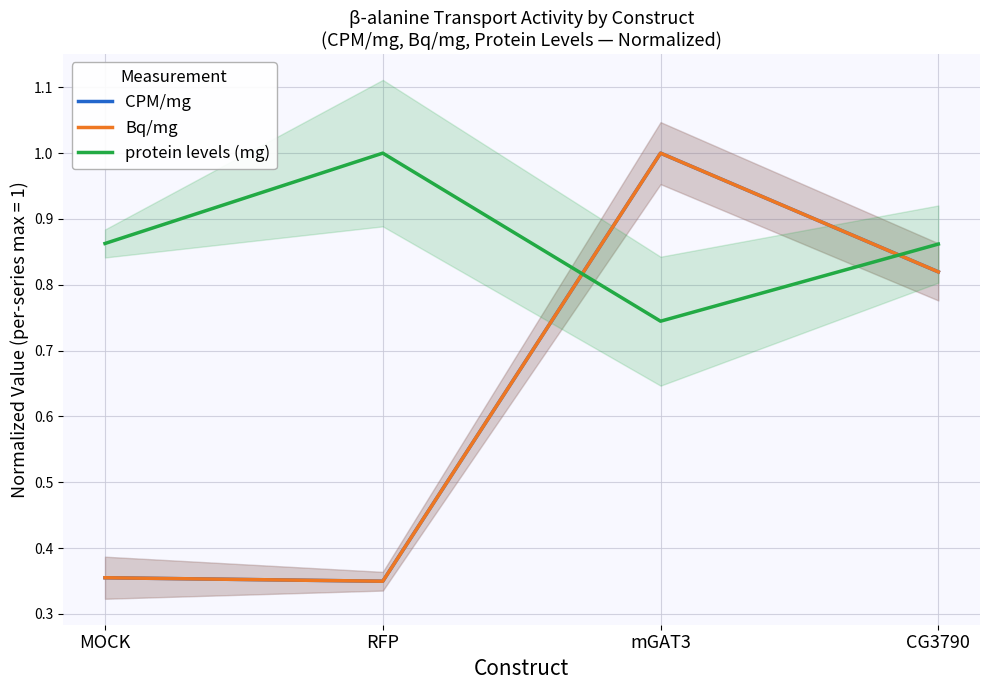

What is the sum of all CPM/mg values?

2.5